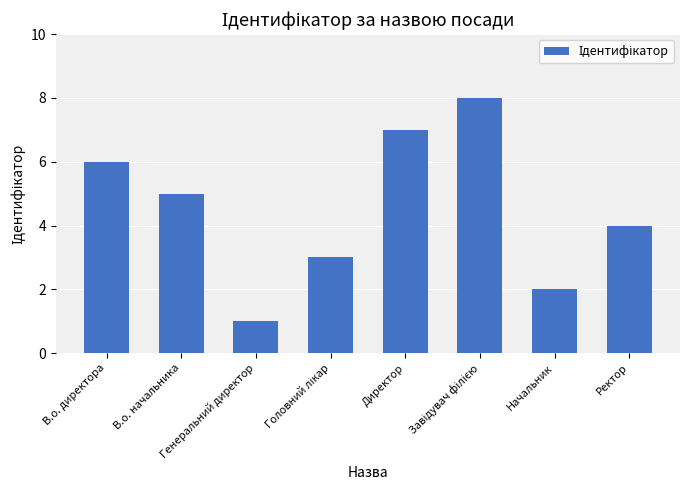

What is the greatest value displayed?

8